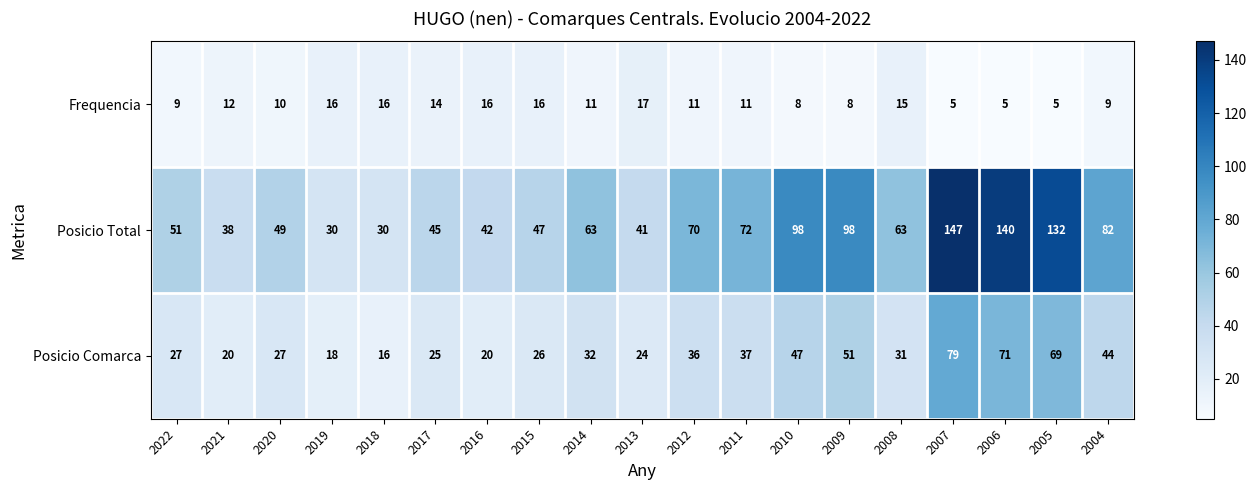

Rank the series by their average value, from highest to lowest.

Posicio Total, Posicio Comarca, Frequencia